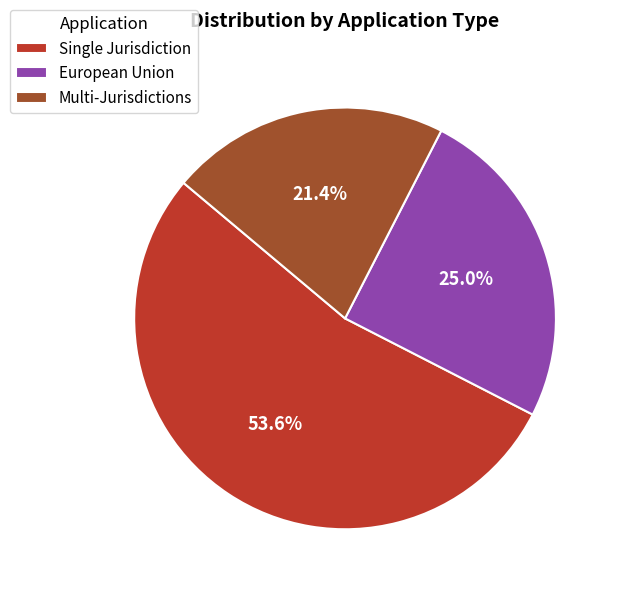

To the nearest percent, what portion does European Union represent?

25%